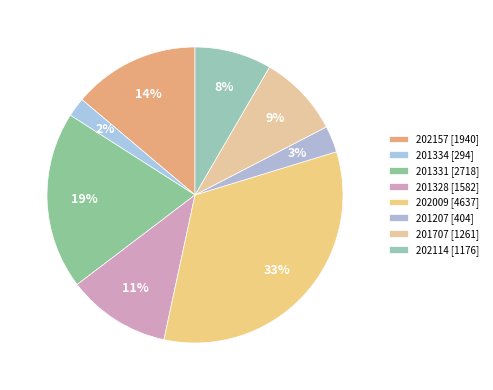

How many slices are in this pie chart?

8